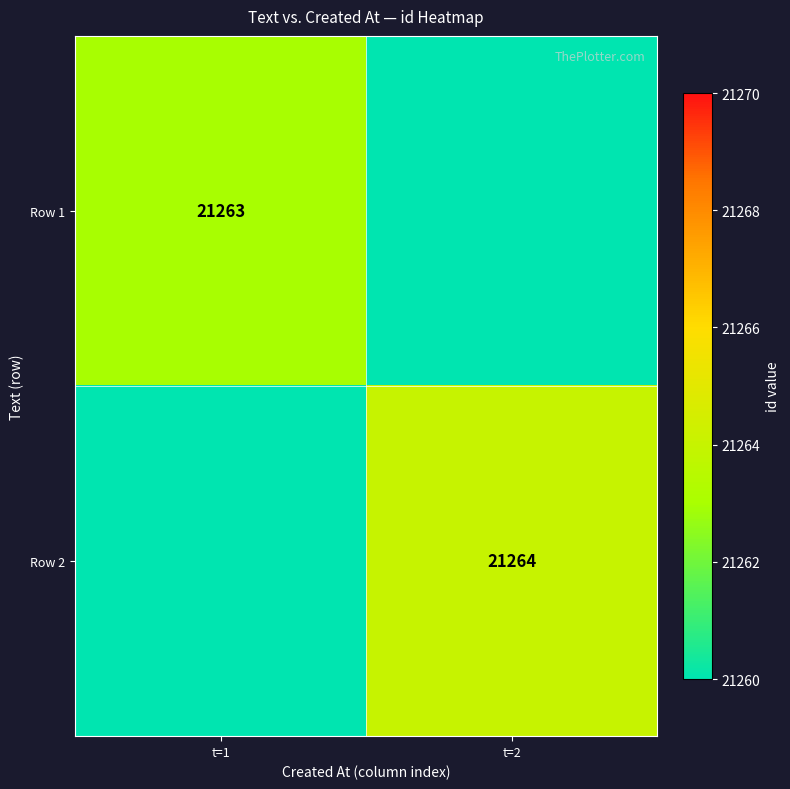

Is the value of Row 1 at t=1 greater than the value of Row 2 at t=2?

No